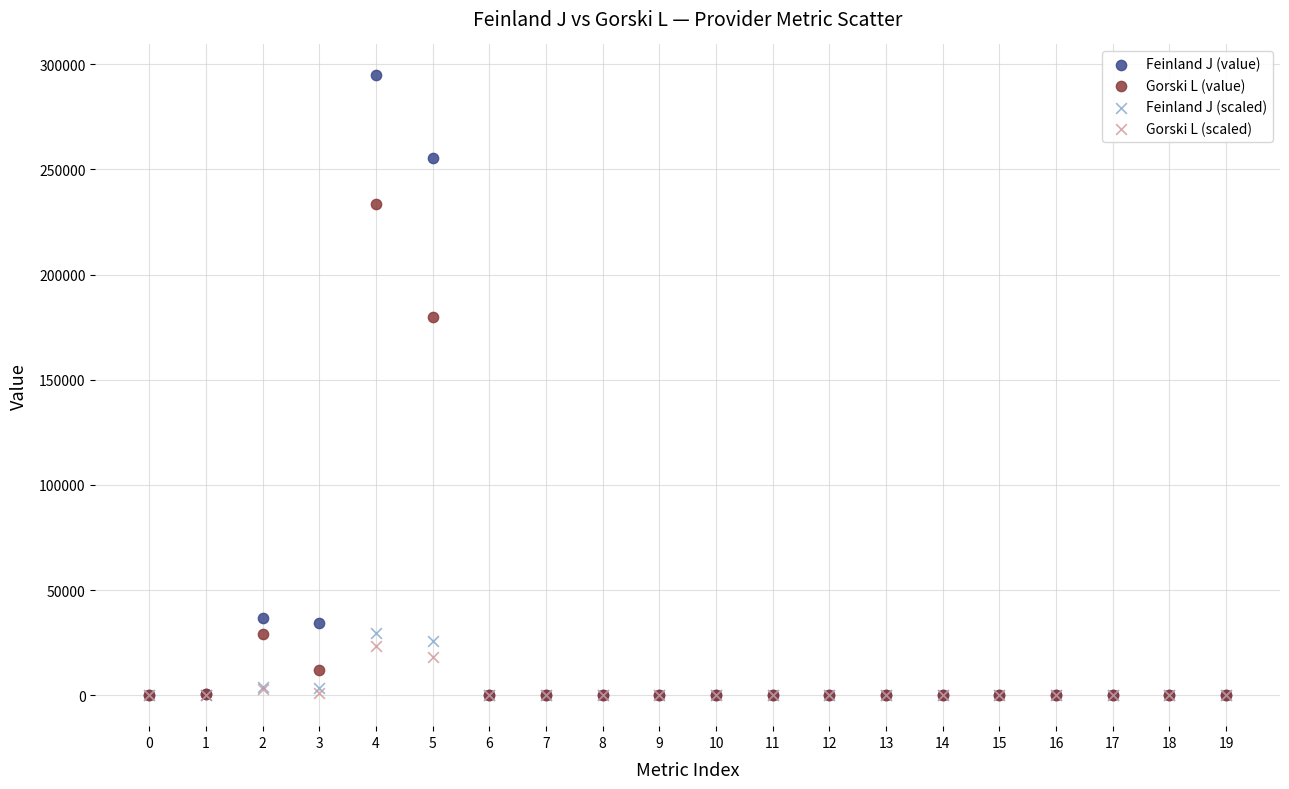

In the Feinland J (value) series, what Y value is closest to 147325?

255536.3